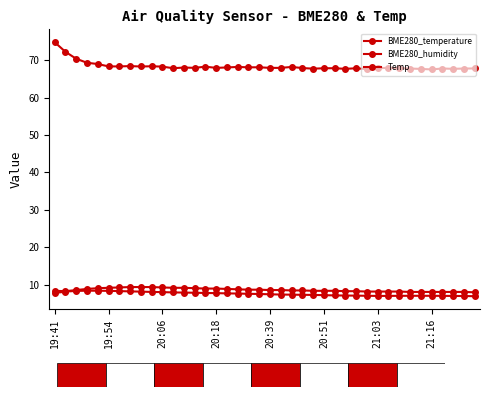

What is the sum of all BME280_temperature values?

303.4